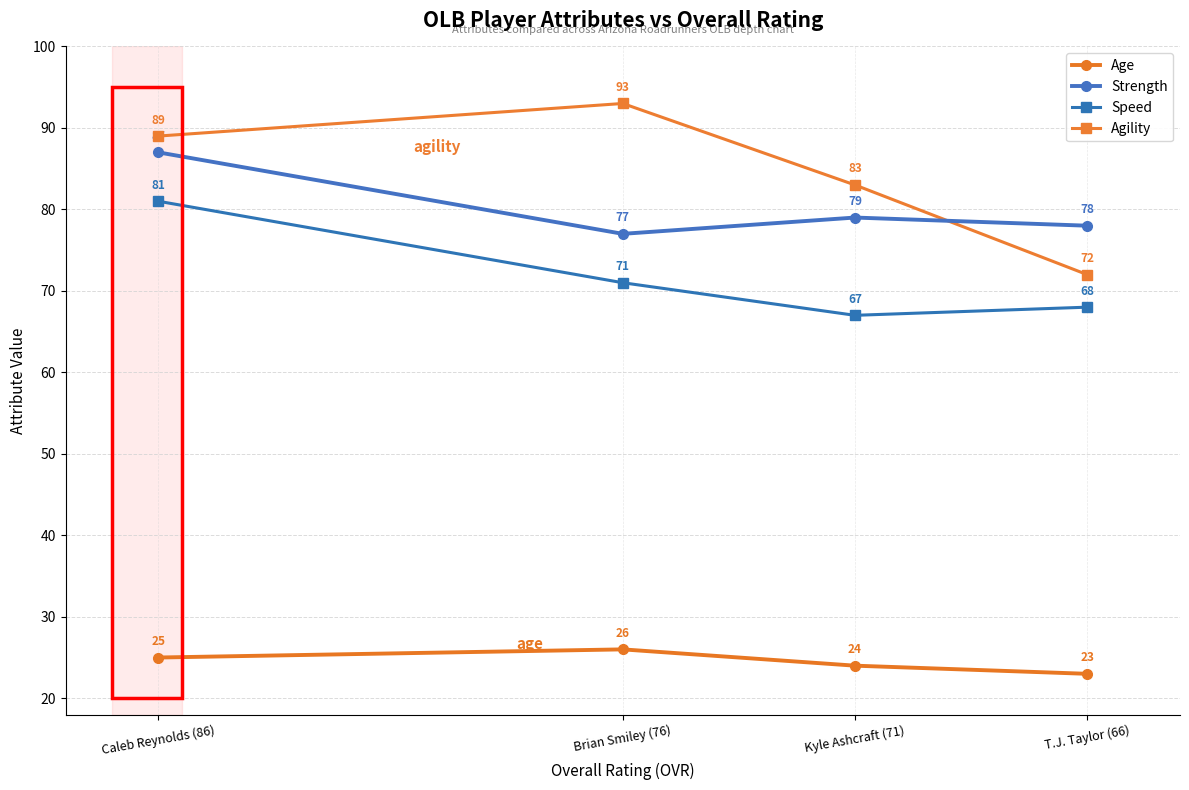

Which series changed the most between Brian Smiley (76) and Kyle Ashcraft (71)?

Agility